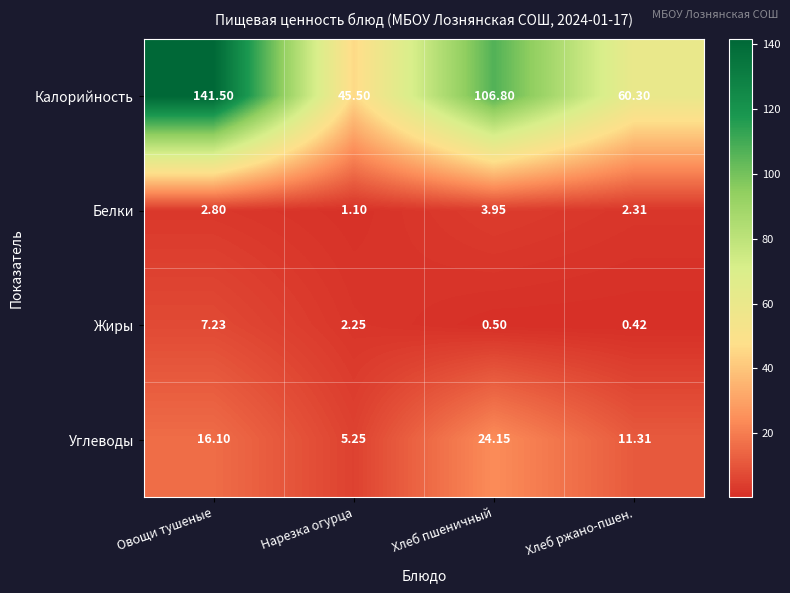

Which series changed the most between Нарезка огурца and Хлеб пшеничный?

Калорийность